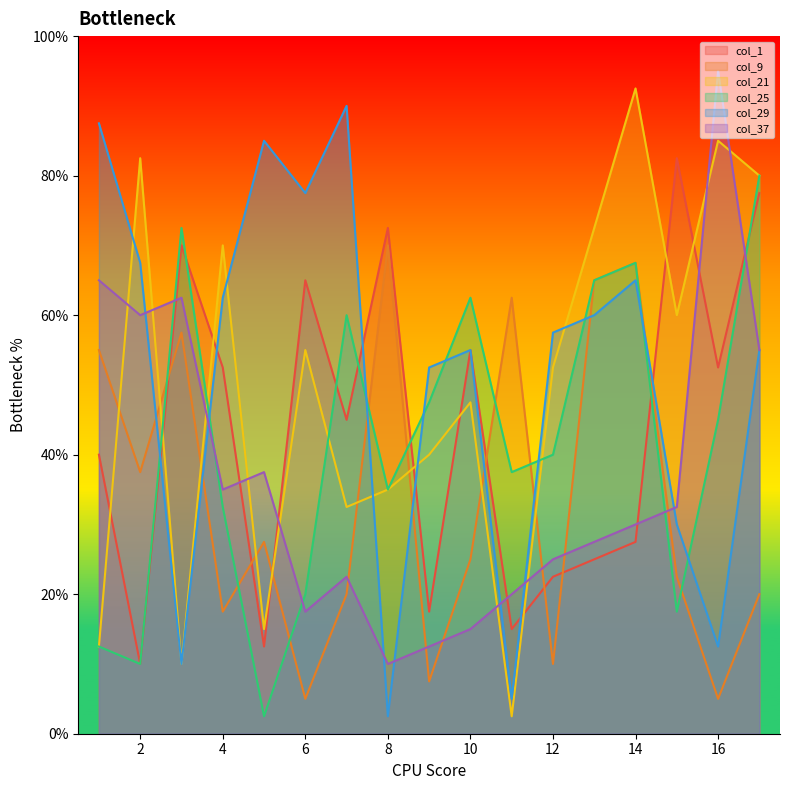

How many series are shown in this chart?

6